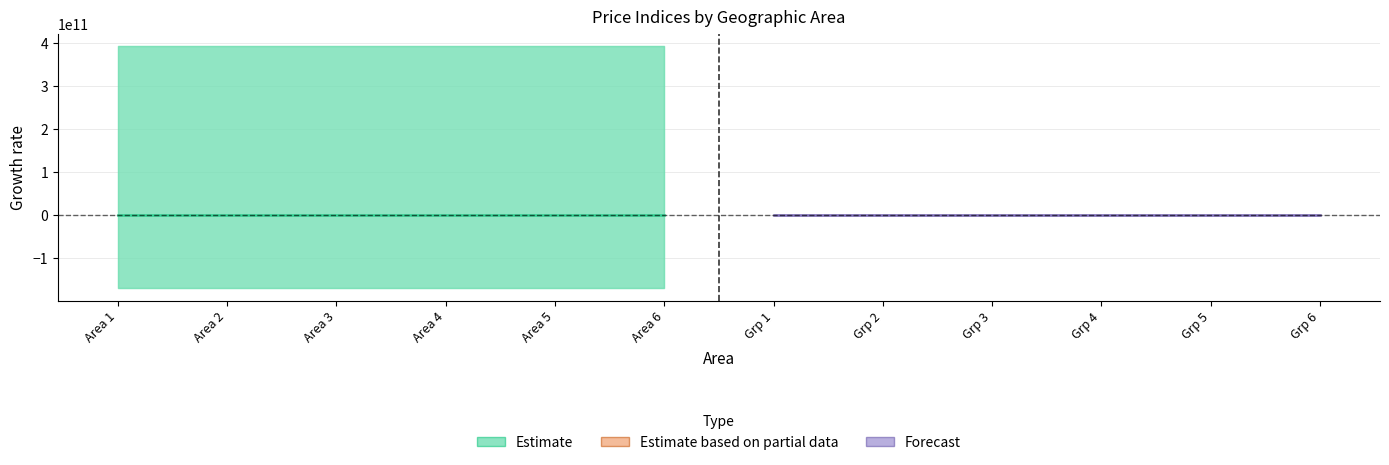

What is the smallest value displayed?

-1.6